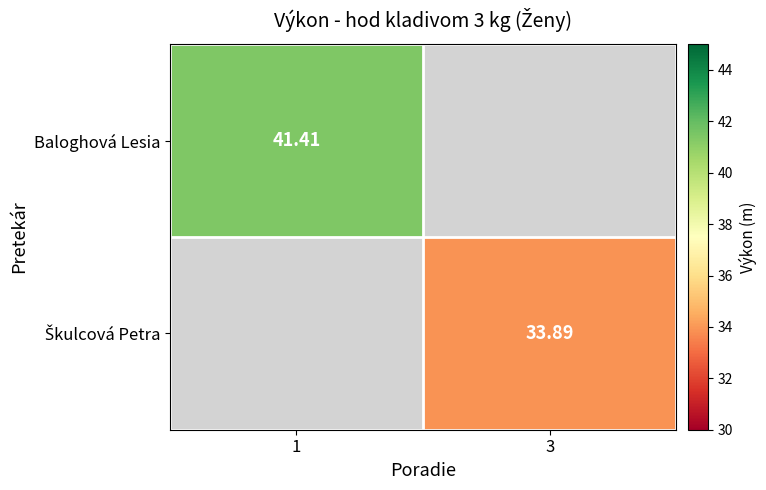

Rank the categories by Škulcová Petra value from lowest to highest.

1, 3